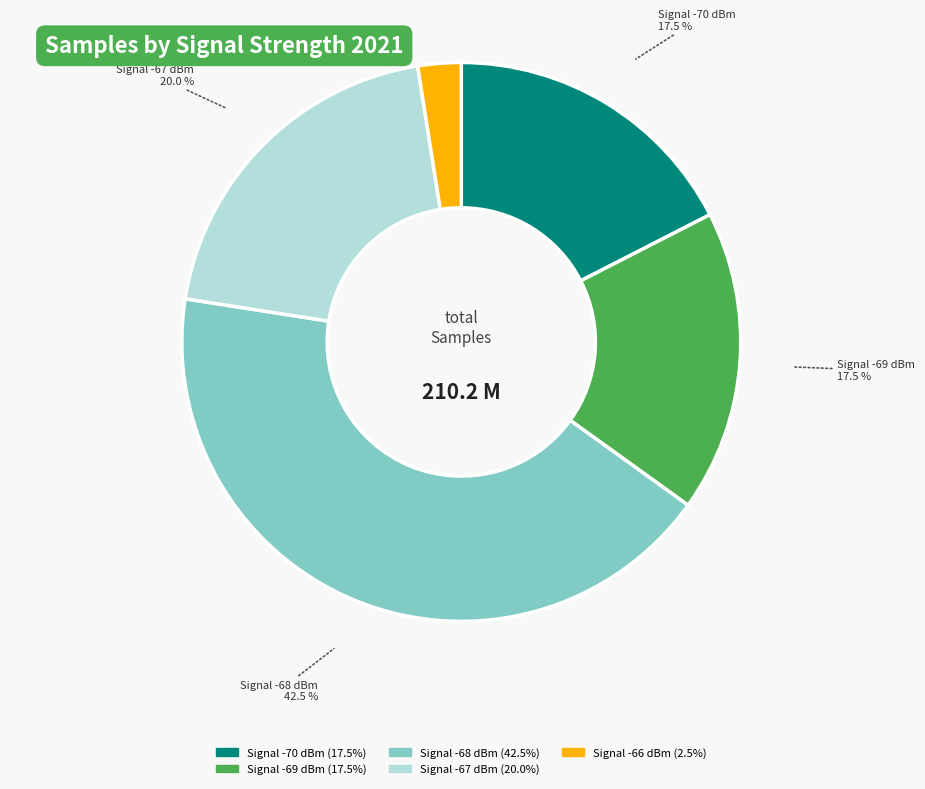

Is there a majority slice in this chart?

No